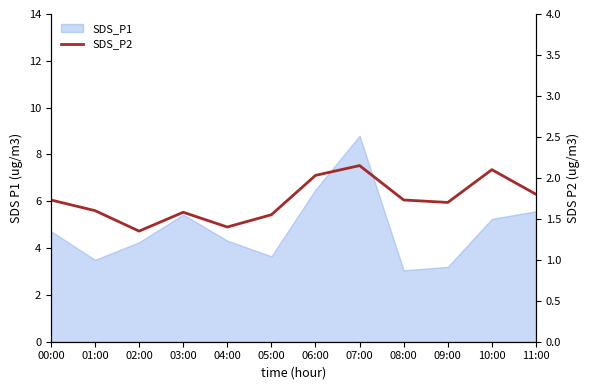

At which category does the data reach its first local peak?

03:00